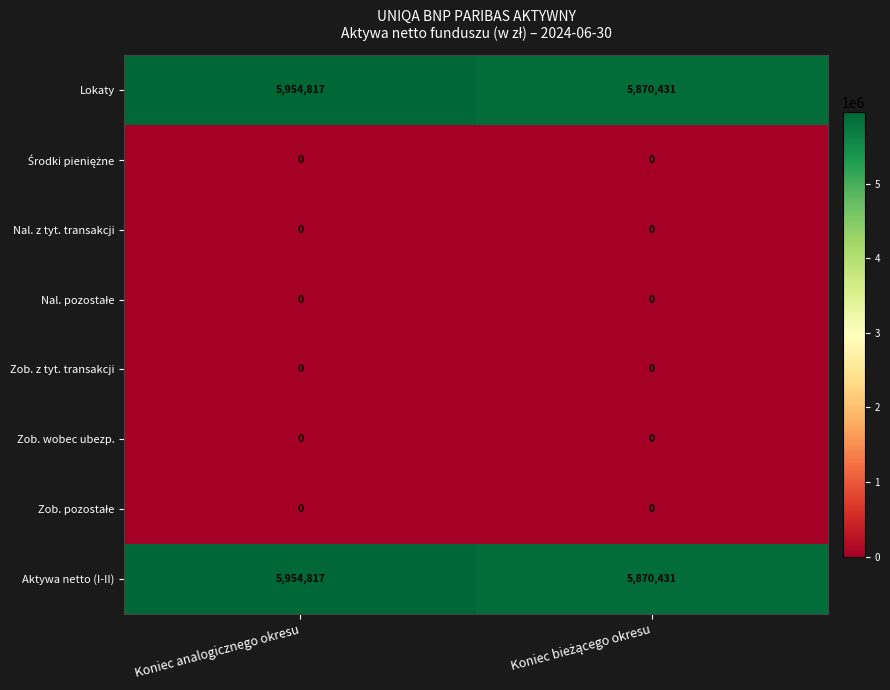

What is the average value of the Aktywa netto (I-II) series?

5912624